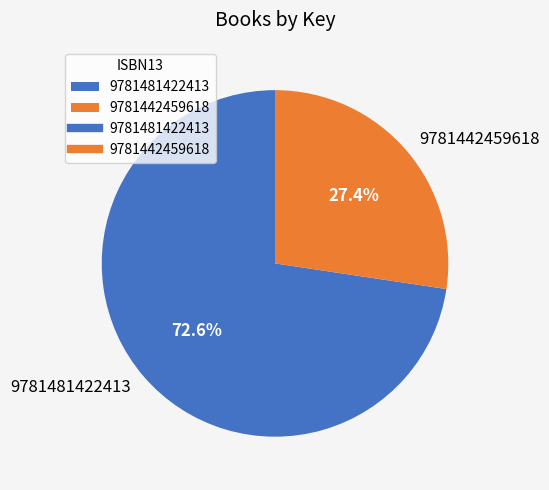

What percentage is the 9781481422413 slice, to the nearest percent?

73%